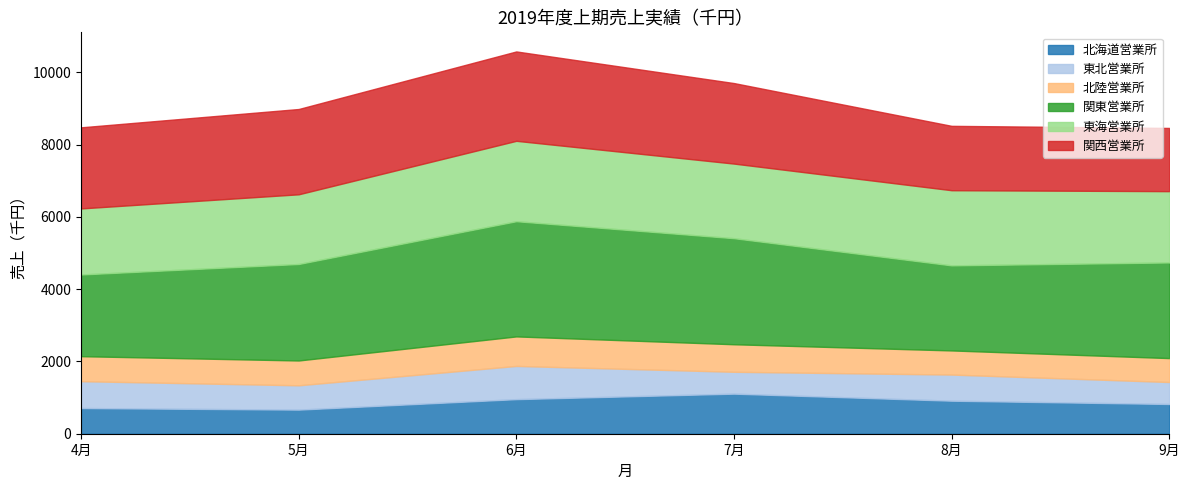

Where does the 北海道営業所 series first go above 914?

6月